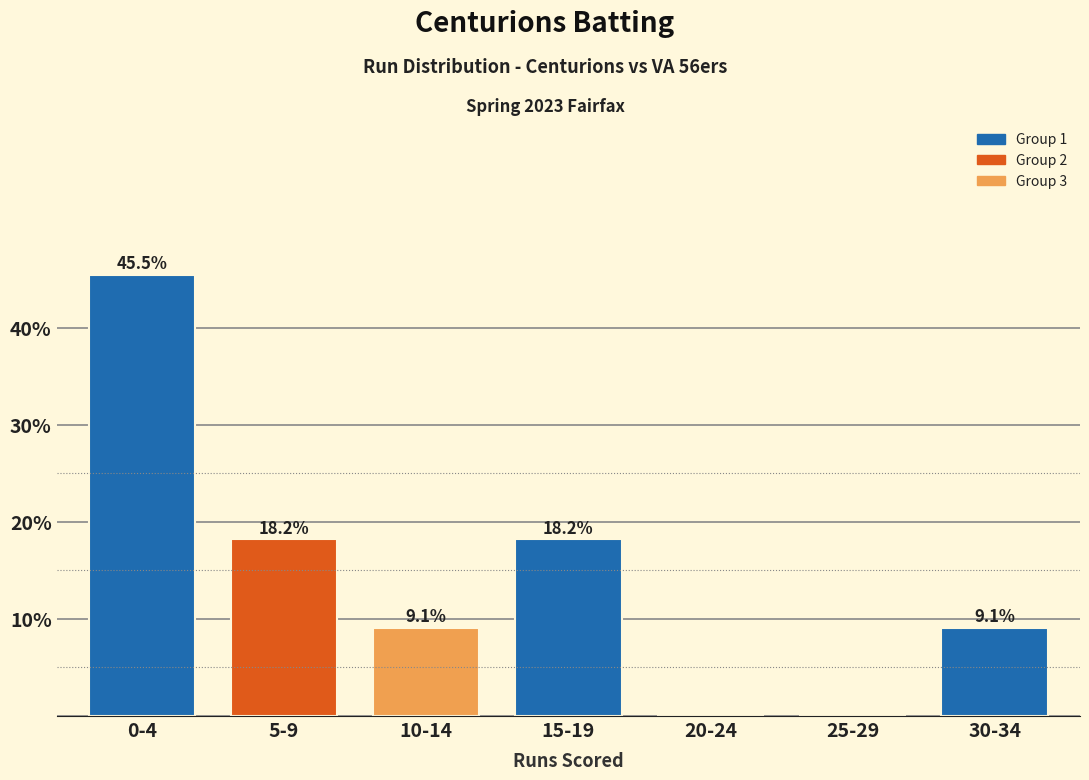

Reading right to left, extract all data points from this chart.

30-34=9.1	25-29=0.0	20-24=0.0	15-19=18.2	10-14=9.1	5-9=18.2	0-4=45.5